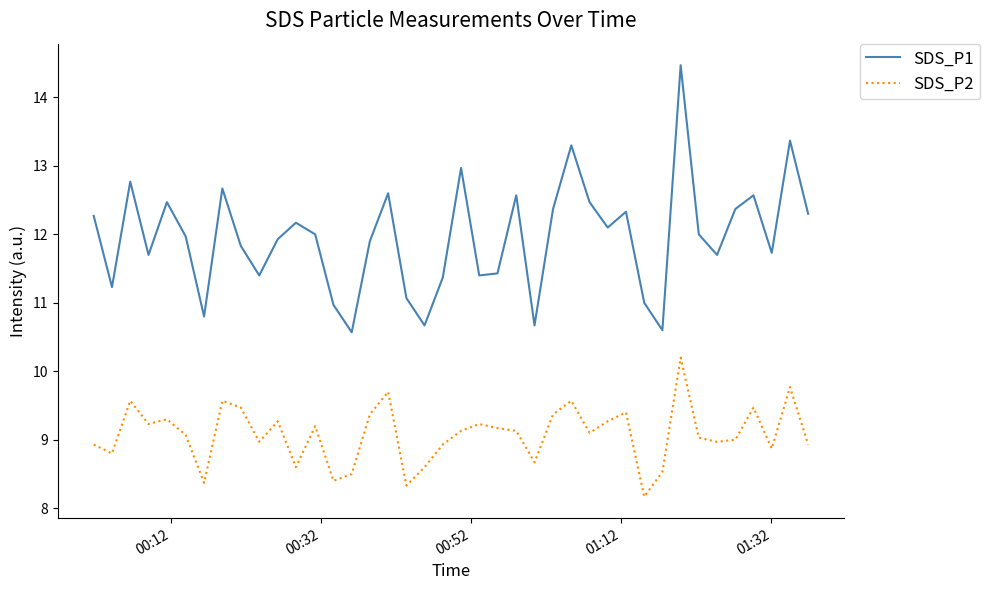

What is the lowest value of the SDS_P2 series?

8.2